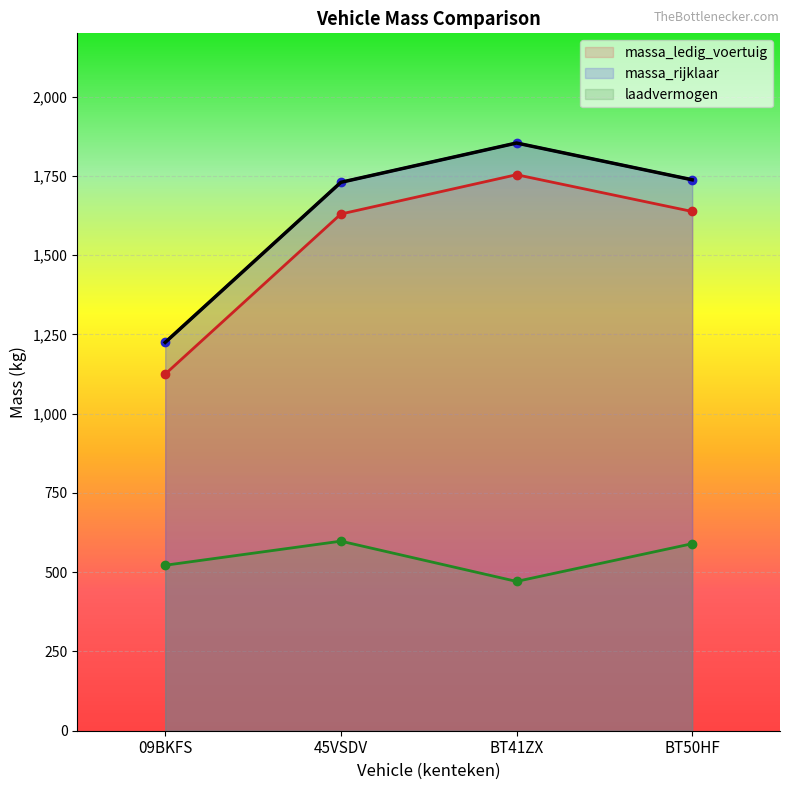

Where is the first local minimum for laadvermogen?

BT41ZX